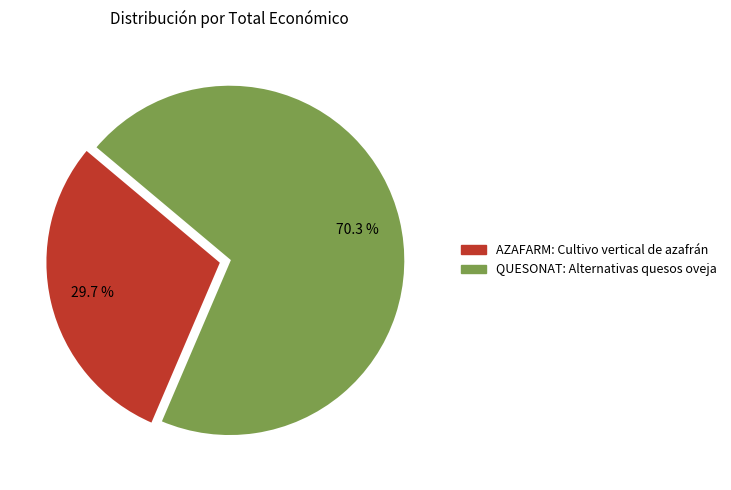

To the nearest percent, what is the difference between the largest and smallest slice percentages?

41%